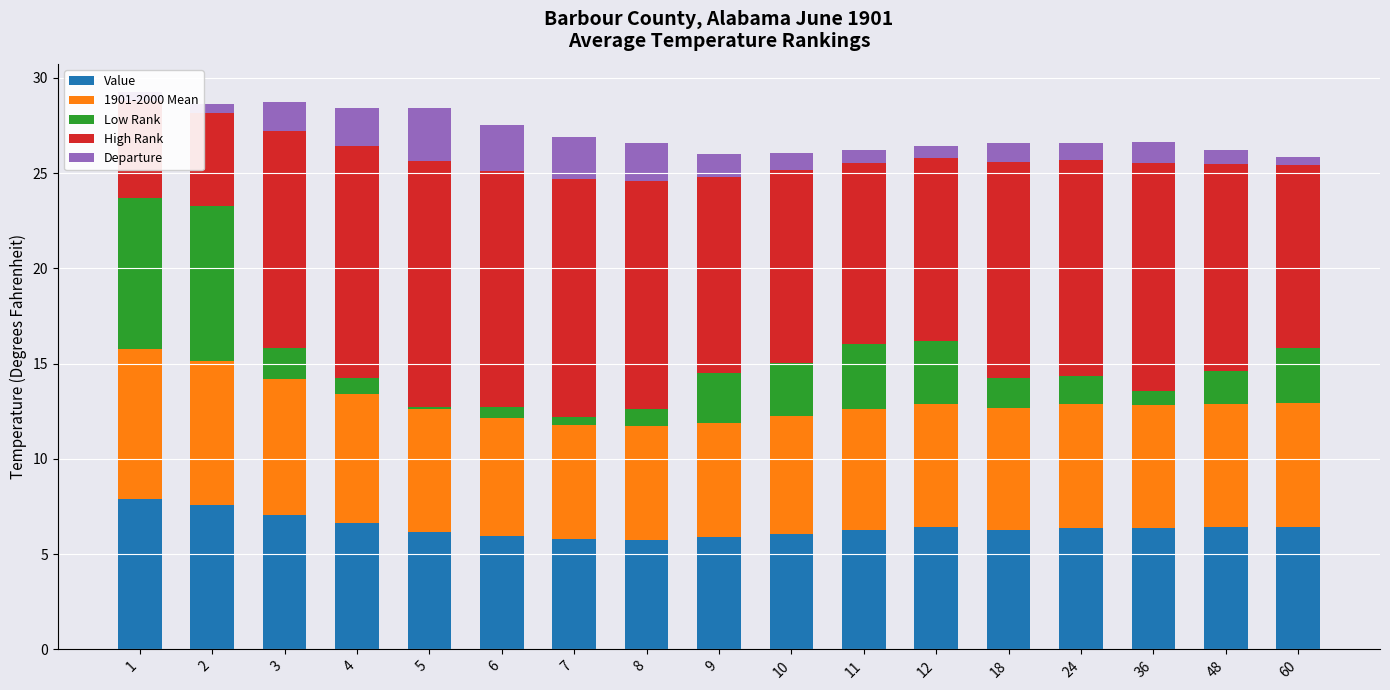

What is the highest value of the Value series?

7.9